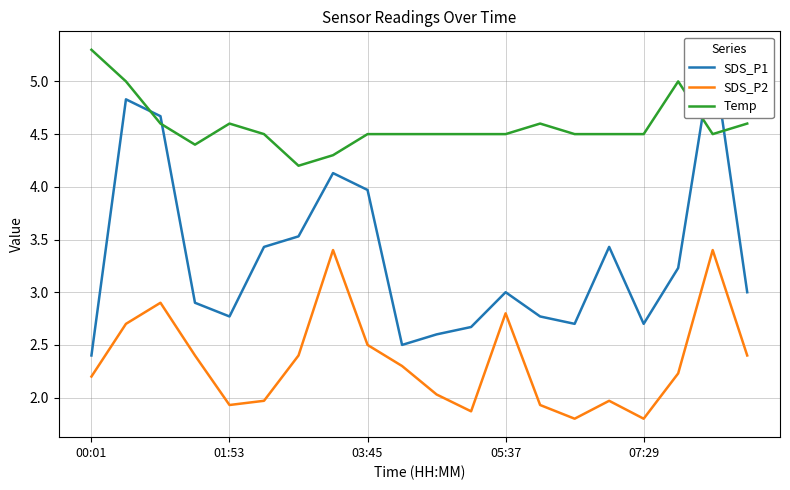

What is the average value of the SDS_P1 series?

3.3